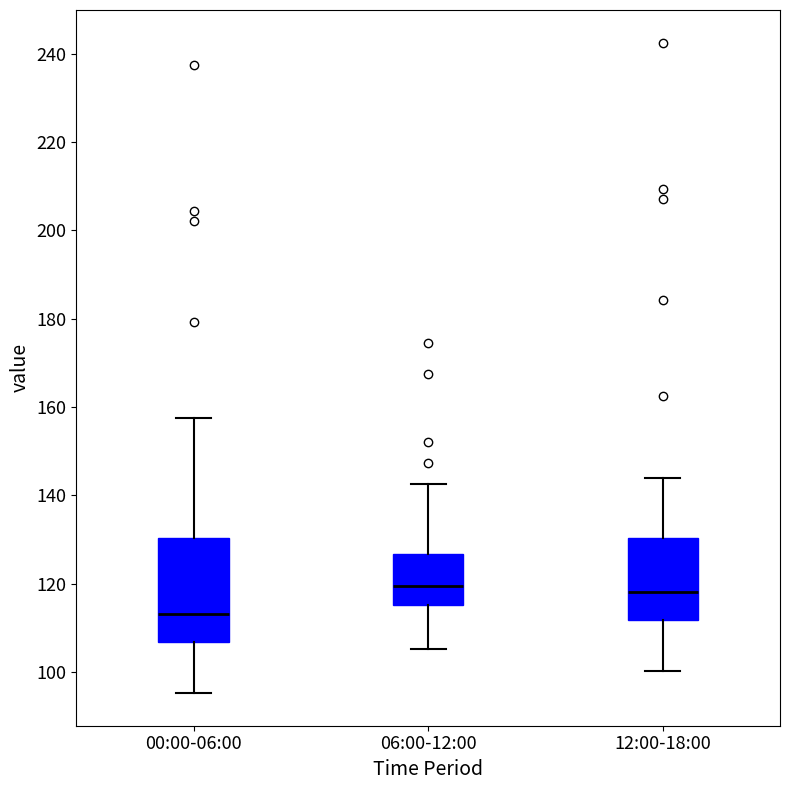

Reading left to right, transcribe this box plot: for each box, give where its median line is, the range the box spans, and where its two whiskers end, as read against the y-axis. The values are not printed on the chart, so give them approximately, as read against the axis.

00:00-06:00: median 114, box 106 to 130, whiskers 96 to 158
06:00-12:00: median 120, box 116 to 126, whiskers 106 to 142
12:00-18:00: median 118, box 112 to 130, whiskers 100 to 144